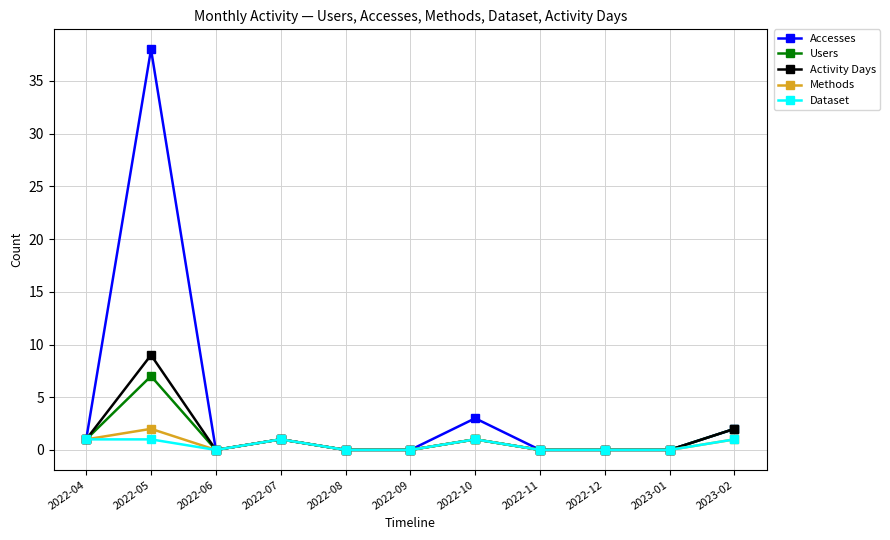

The value of Dataset at 2022-11 is 0. True or false?

True